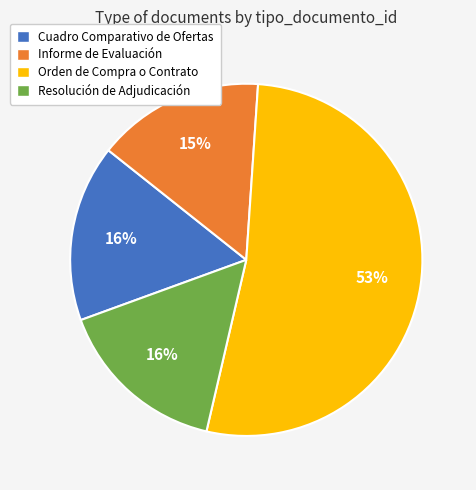

True or false: Orden de Compra o Contrato accounts for 53% of the total.

True